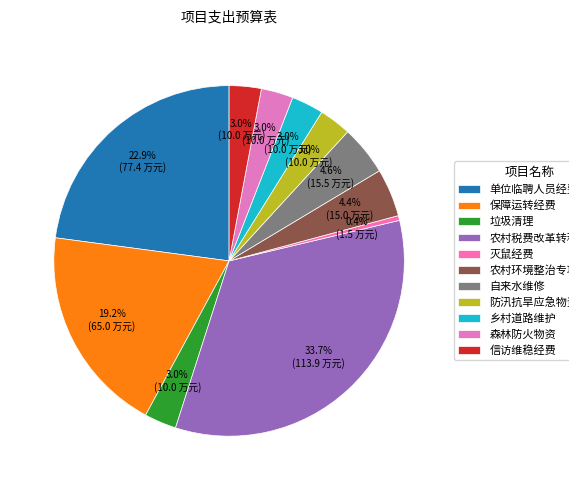

How much of the chart is everything except 农村税费改革转移支付?

66.3%